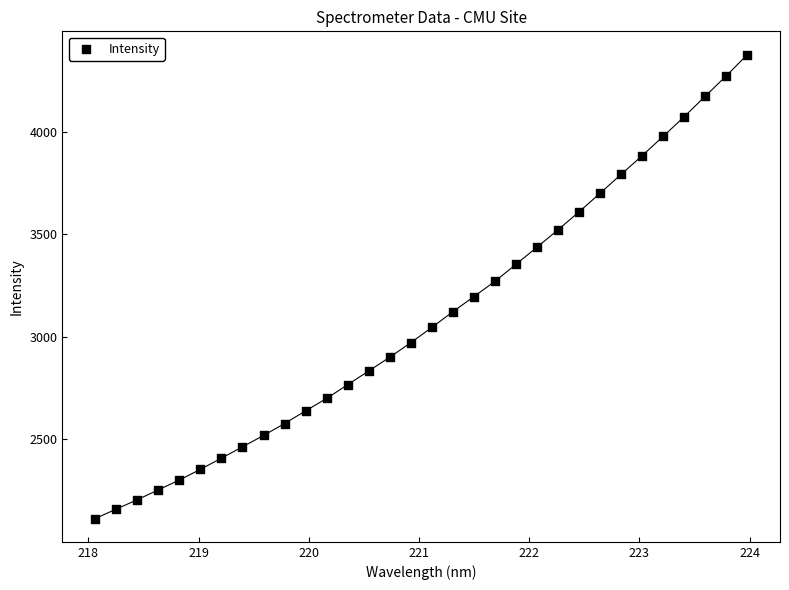

What is the range of Y values (max minus min)?

2260.8